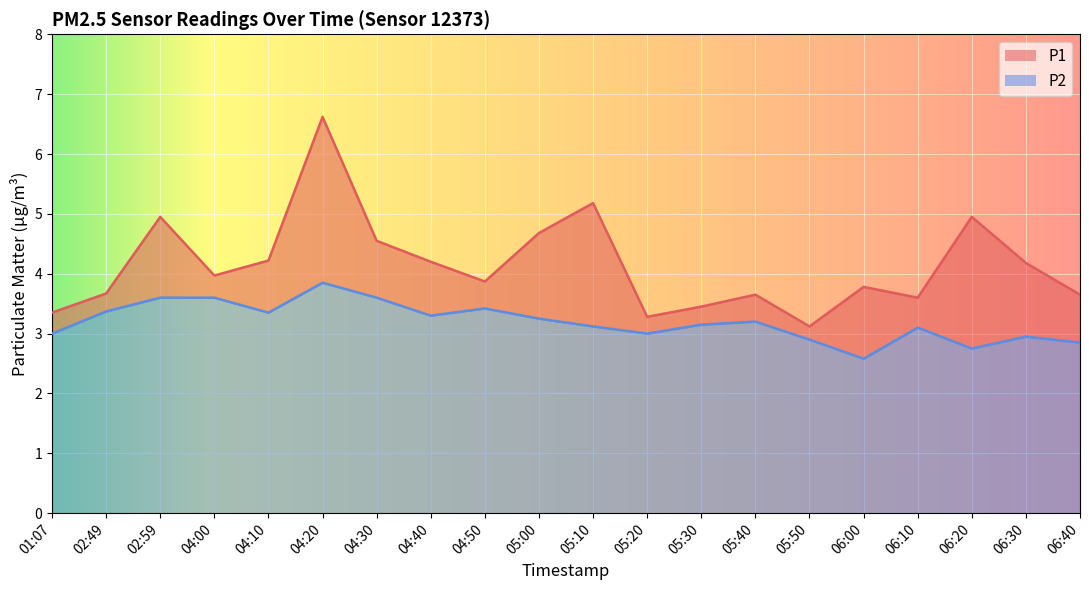

Rank the categories by P2 value from highest to lowest.

04:20, 02:59, 04:00, 04:30, 04:50, 02:49, 04:10, 04:40, 05:00, 05:40, 05:30, 05:10, 06:10, 01:07, 05:20, 06:30, 05:50, 06:40, 06:20, 06:00